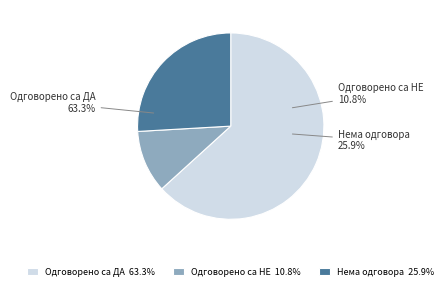

What is the smallest slice in the pie chart?

Одговорено са НЕ